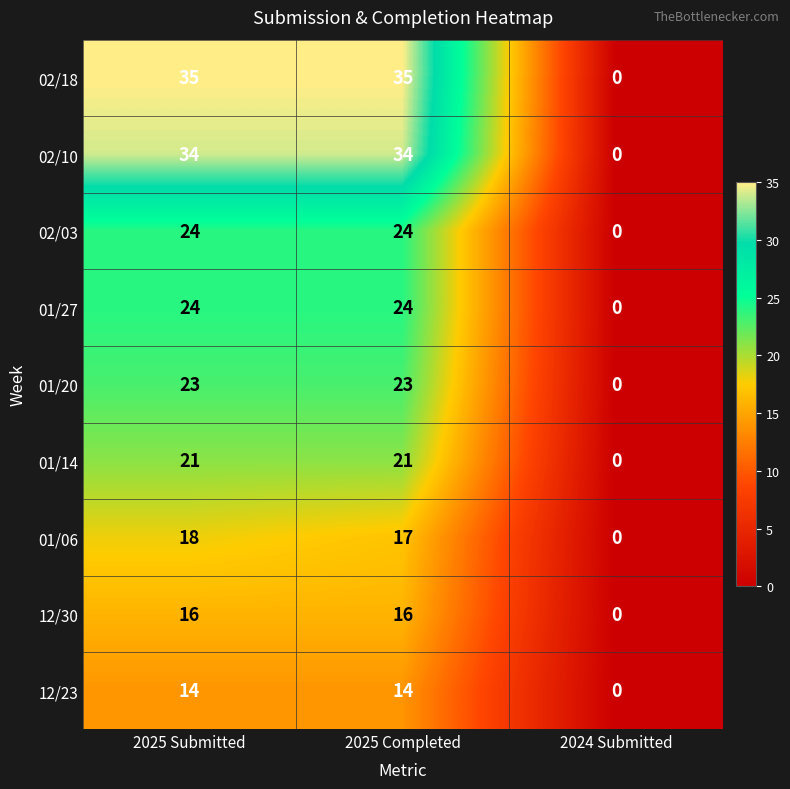

What is the spread (max minus min) of values at 2025 Submitted?

21